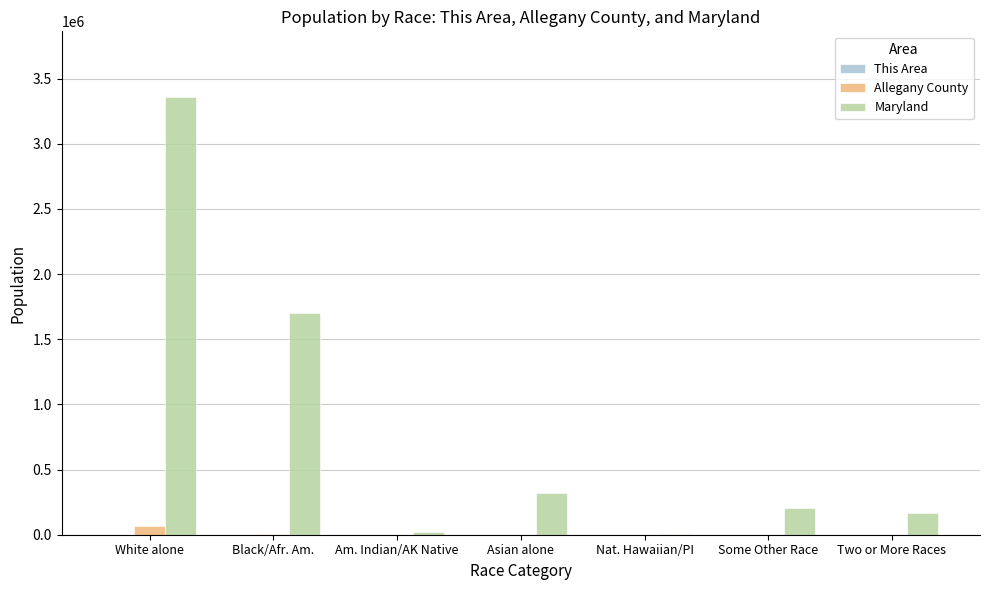

What is the sum of all Allegany County values?

75087